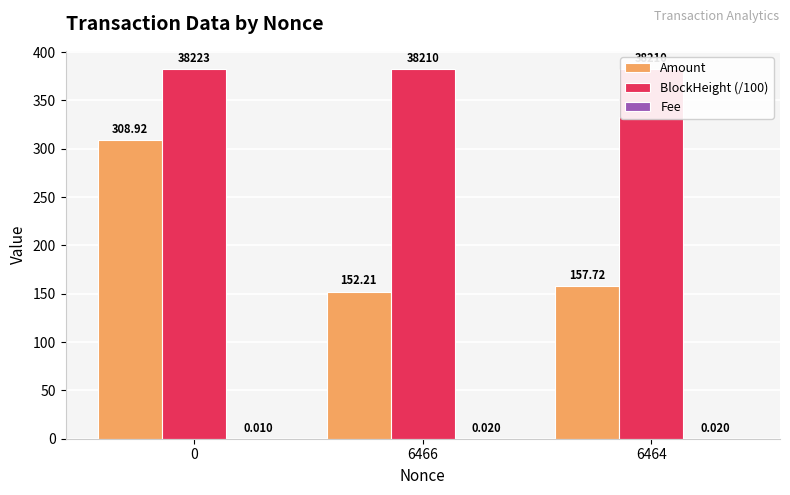

At how many categories does at least one series exceed 187?

3